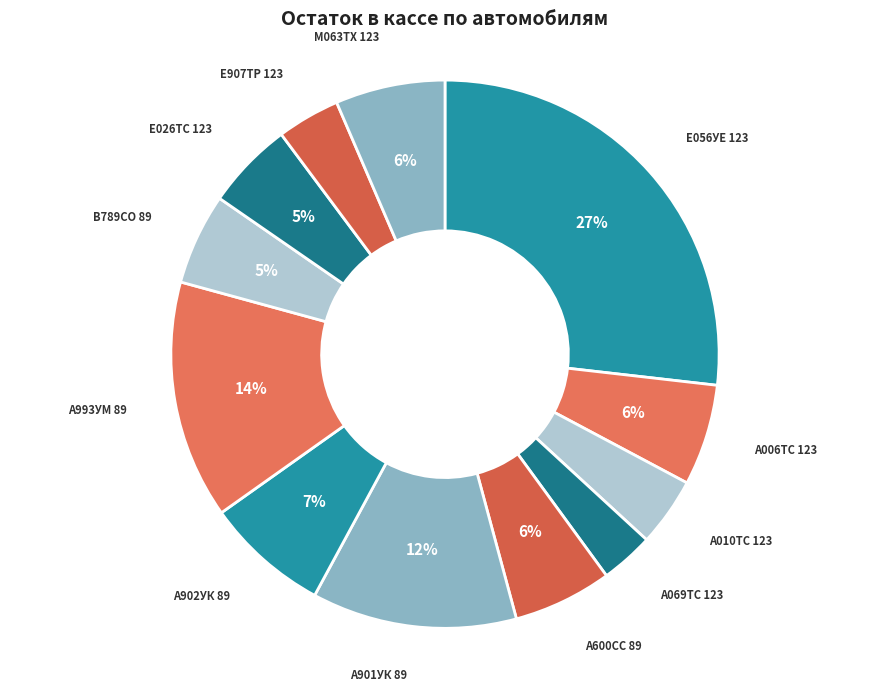

True or false: В789СО 89 accounts for 12% of the total.

False